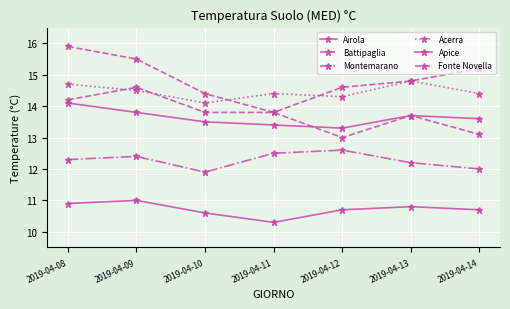

Is the value of Montemarano at 2019-04-08 greater than the value of Fonte Novella at 2019-04-10?

No